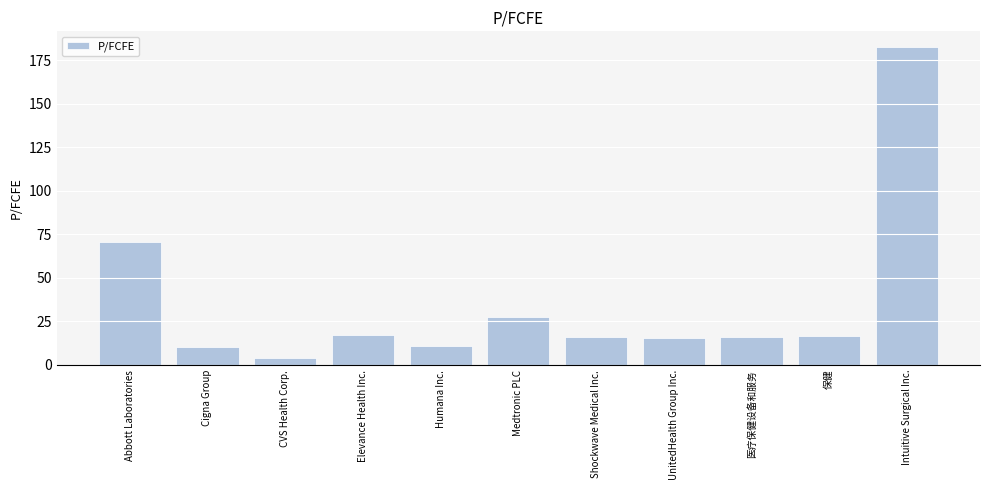

At which category does the chart reach its peak across all series?

Intuitive Surgical Inc.